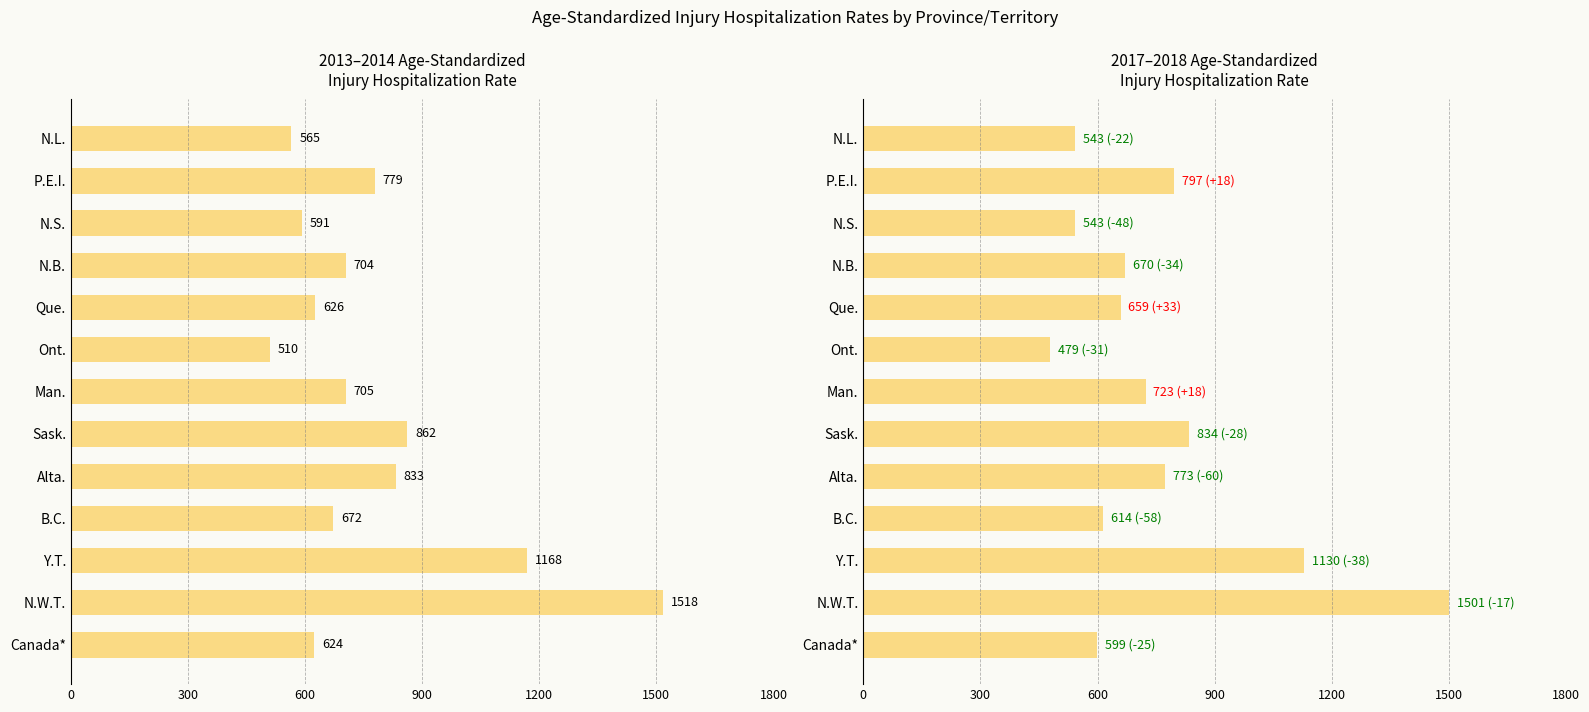

What is the lowest value of the 2017-2018 series?

479